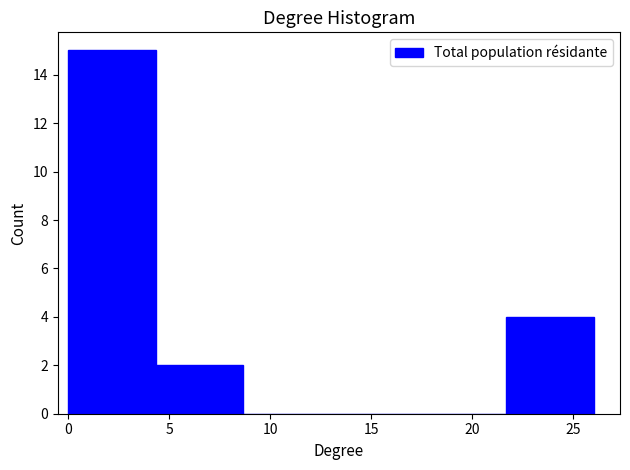

How tall is the bar that spans 0.0 to 4.5 on the x-axis? Neither the bar edges nor the heights are printed on the chart, so give them approximately, as read against the axes.

15